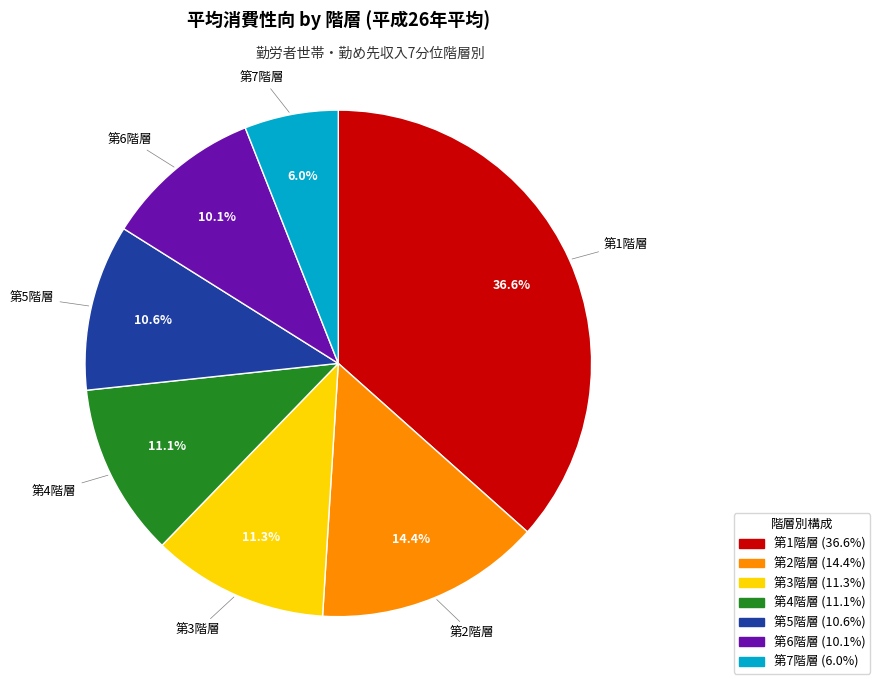

What is the ratio of the value at 第2階層 to the value at 第6階層?

1.4